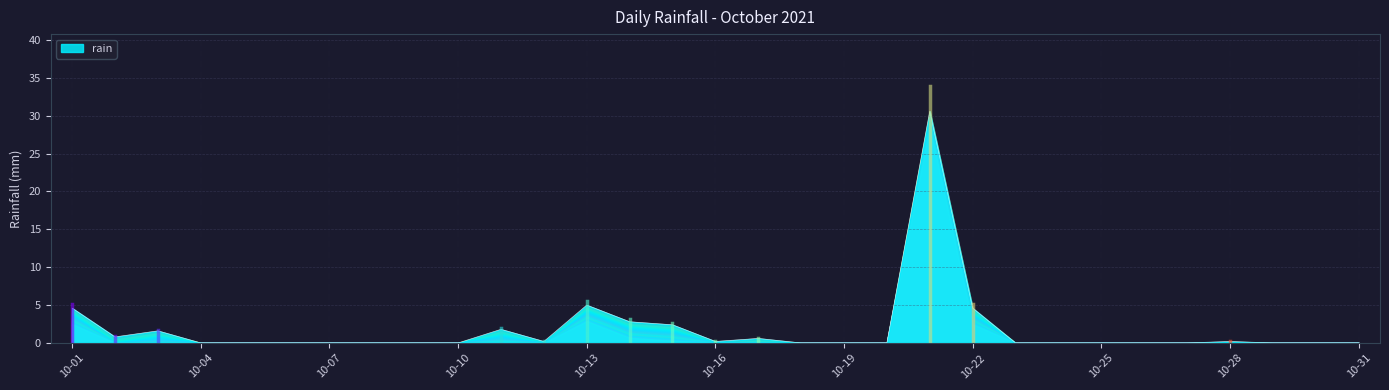

What is the greatest value displayed?

30.6